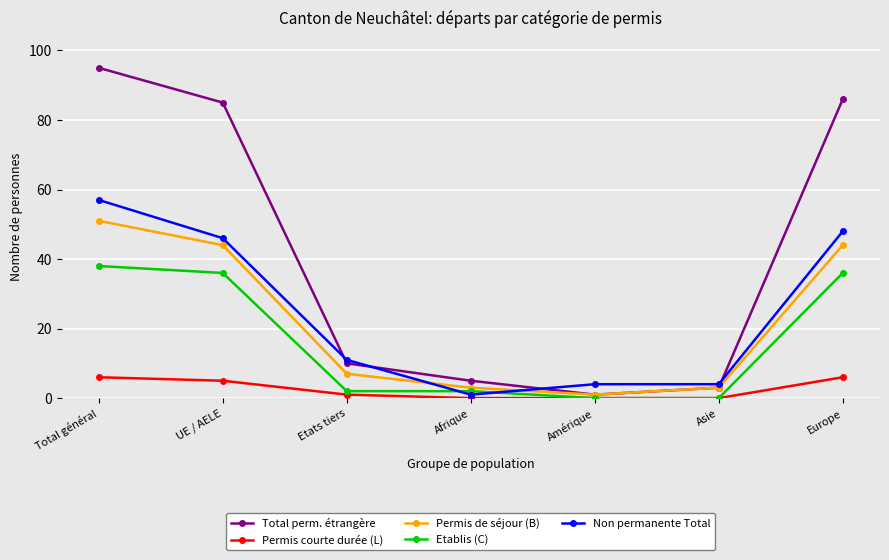

How many times do Non permanente Total and Etablis (C) cross each other?

2